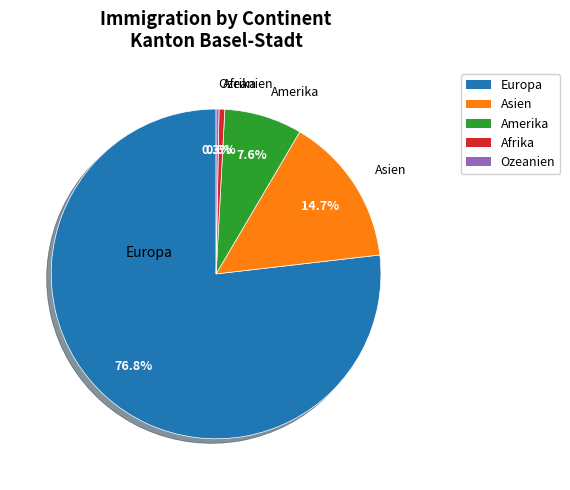

Does any single category account for the majority?

Yes